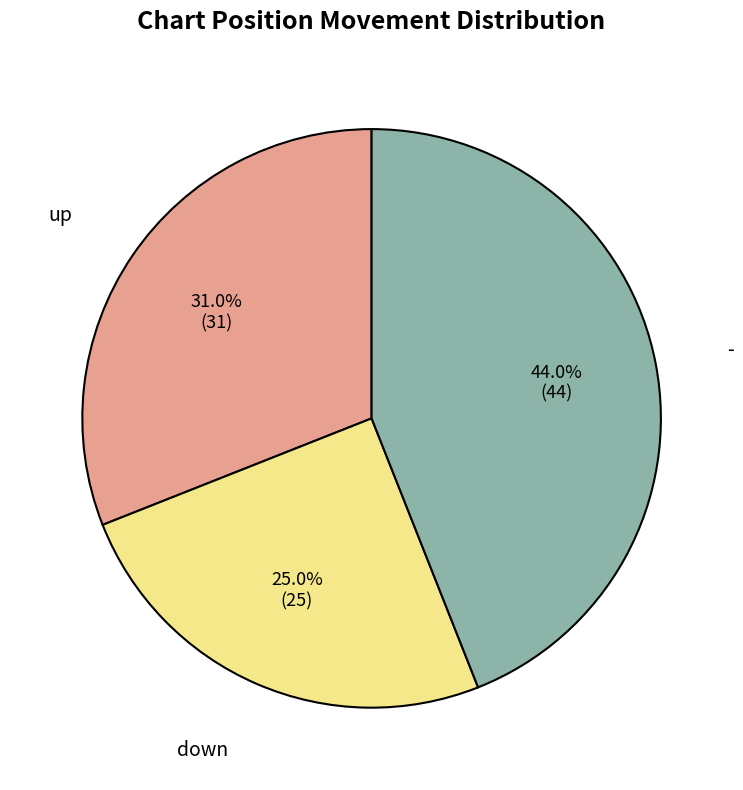

To the nearest percent, what is the average slice percentage?

33%